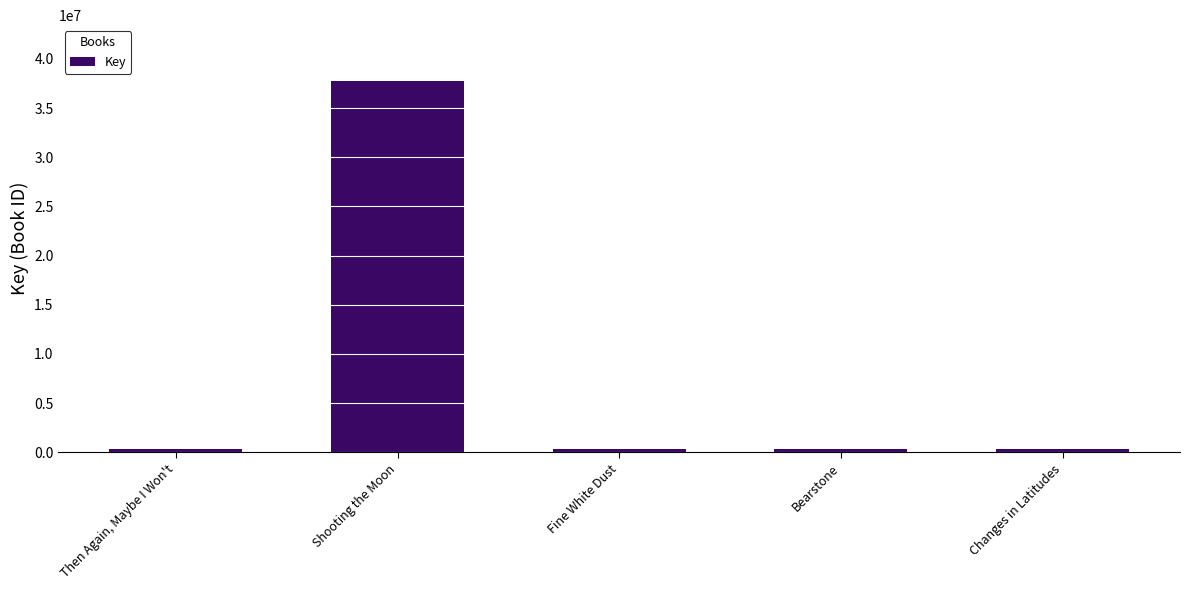

Rank the categories by value from lowest to highest.

Then Again, Maybe I Won't, Fine White Dust, Changes in Latitudes, Bearstone, Shooting the Moon